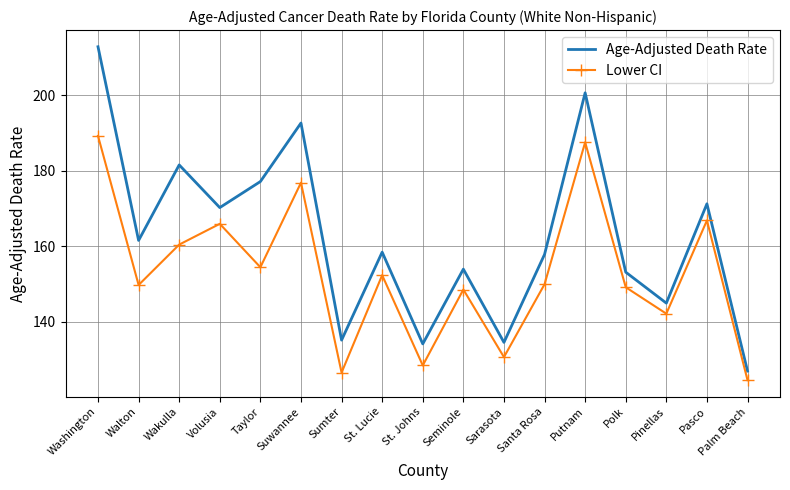

What is the average value of the Age-Adjusted Death Rate series?

162.8